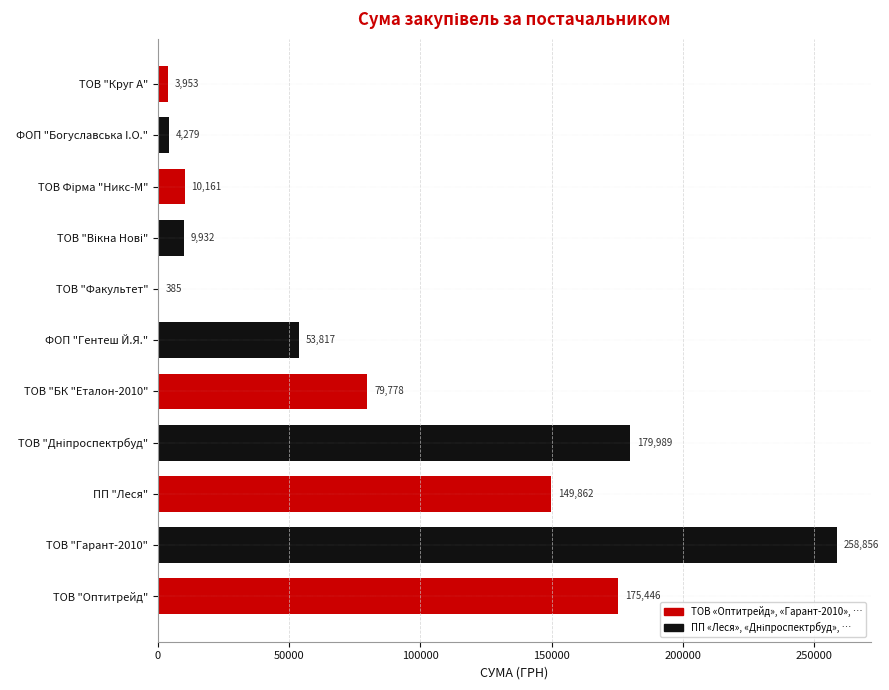

Where is the data nearest to the value 129620?

ПП "Леся"